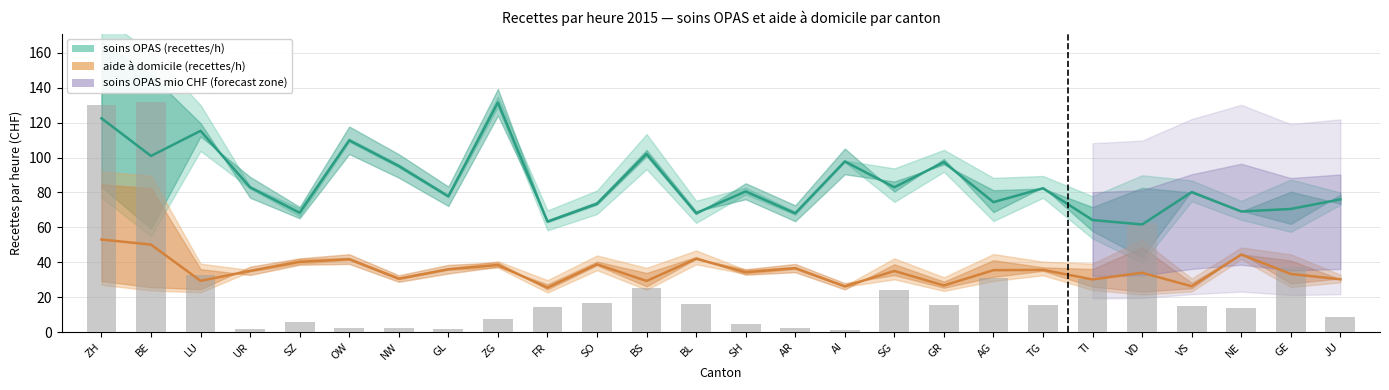

Reading left to right, transcribe all the data shown in this chart.

soins OPAS (recettes/h): ZH=122.5	BE=100.9	LU=115.3	UR=82.9	SZ=68.3	OW=109.8	NW=95.1	GL=77.8	ZG=131.5	FR=63.3	SO=73.5	BS=102.1	BL=68.1	SH=80.6	AR=68.0	AI=97.7	SG=82.9	GR=97.3	AG=74.4	TG=82.4	TI=64.2	VD=61.6	VS=80.2	NE=69.1	GE=70.5	JU=76.0
aide à domicile (recettes/h): ZH=53.0	BE=50.1	LU=29.3	UR=35.0	SZ=40.2	OW=41.7	NW=30.6	GL=36.0	ZG=38.4	FR=25.4	SO=38.8	BS=29.2	BL=42.0	SH=34.2	AR=36.6	AI=26.2	SG=35.0	GR=26.6	AG=35.4	TG=35.6	TI=30.1	VD=34.0	VS=26.2	NE=44.4	GE=33.3	JU=30.2
soins OPAS (recettes mio CHF): ZH=129.9	BE=131.5	LU=32.9	UR=1.7	SZ=5.6	OW=2.3	NW=2.2	GL=1.6	ZG=7.3	FR=14.2	SO=16.9	BS=25.1	BL=15.9	SH=4.7	AR=2.2	AI=1.1	SG=24.0	GR=15.7	AG=30.9	TG=15.6	TI=30.3	VD=62.6	VS=14.9	NE=13.5	GE=37.5	JU=8.8